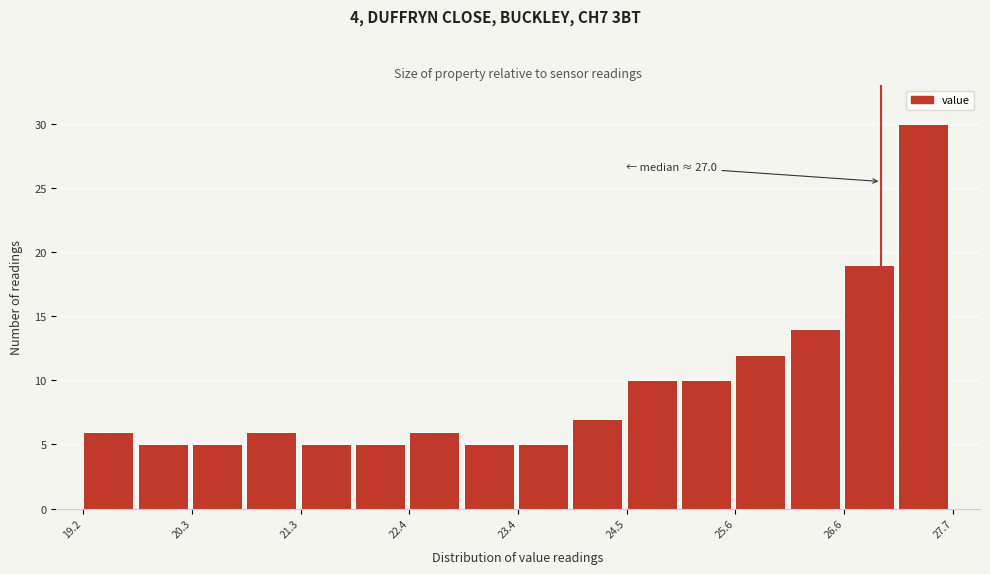

Around what value on the x-axis is the tallest bar? Give the approximate position of its centre, as read against the axis.

27.4